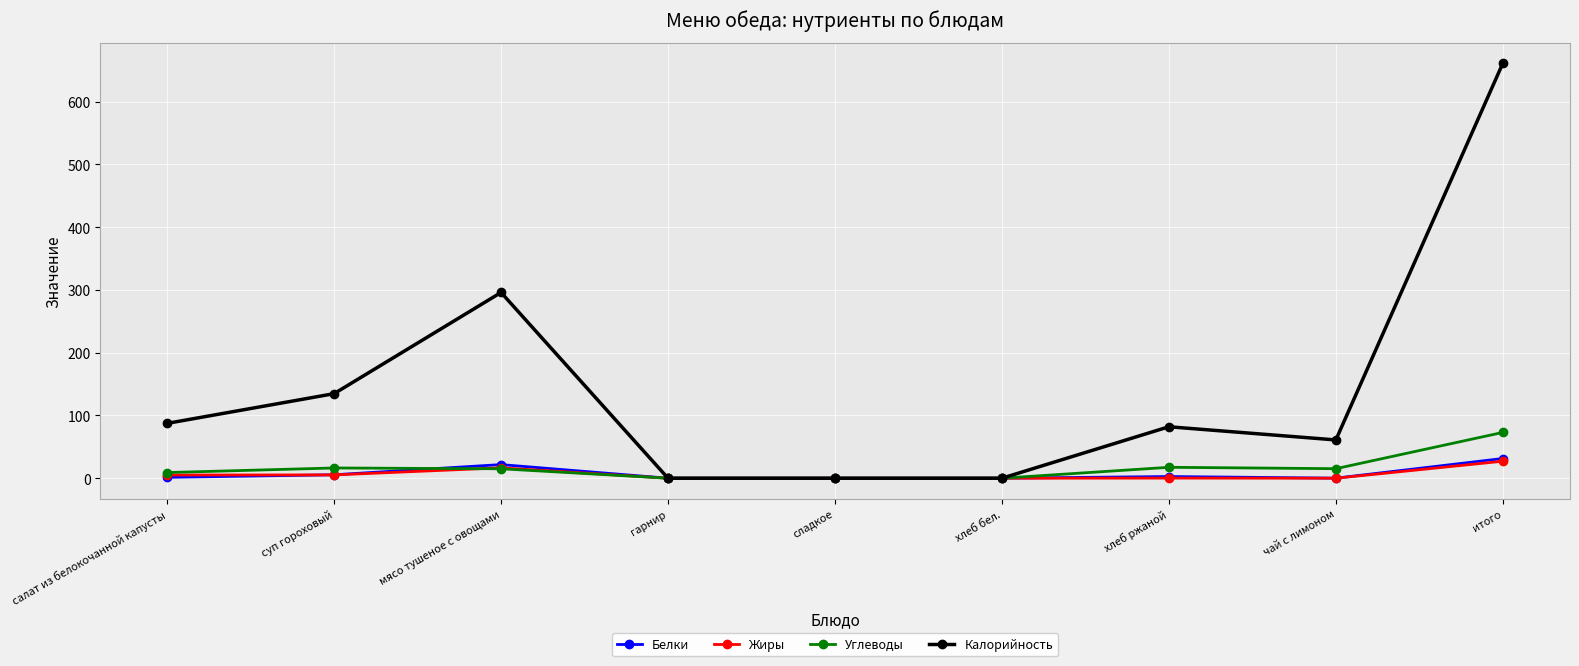

What is the average value of the Белки series?

7.0